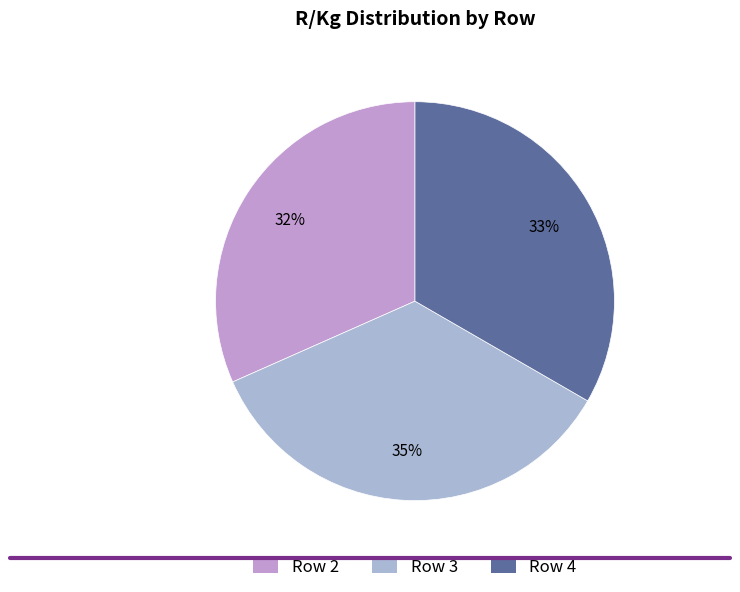

What is the largest slice in the pie chart?

Row 3